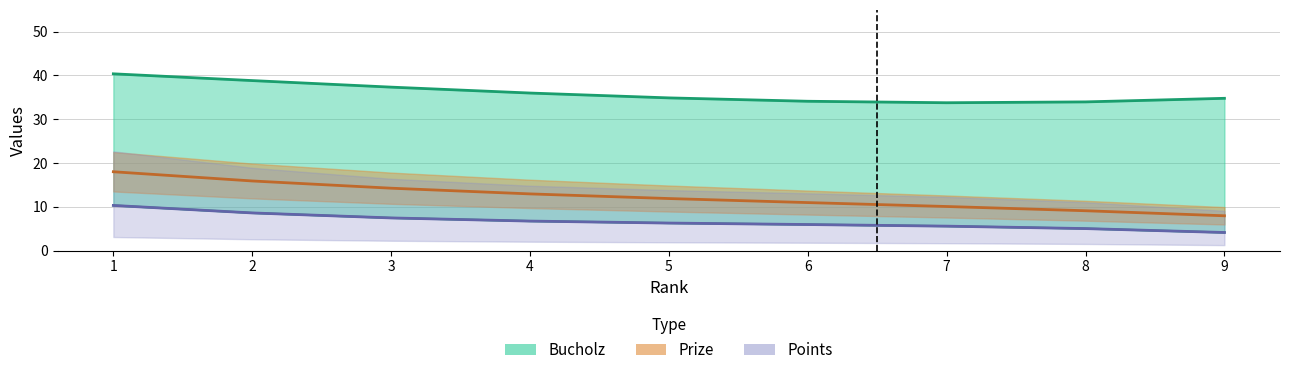

How many data points does each series have?

9